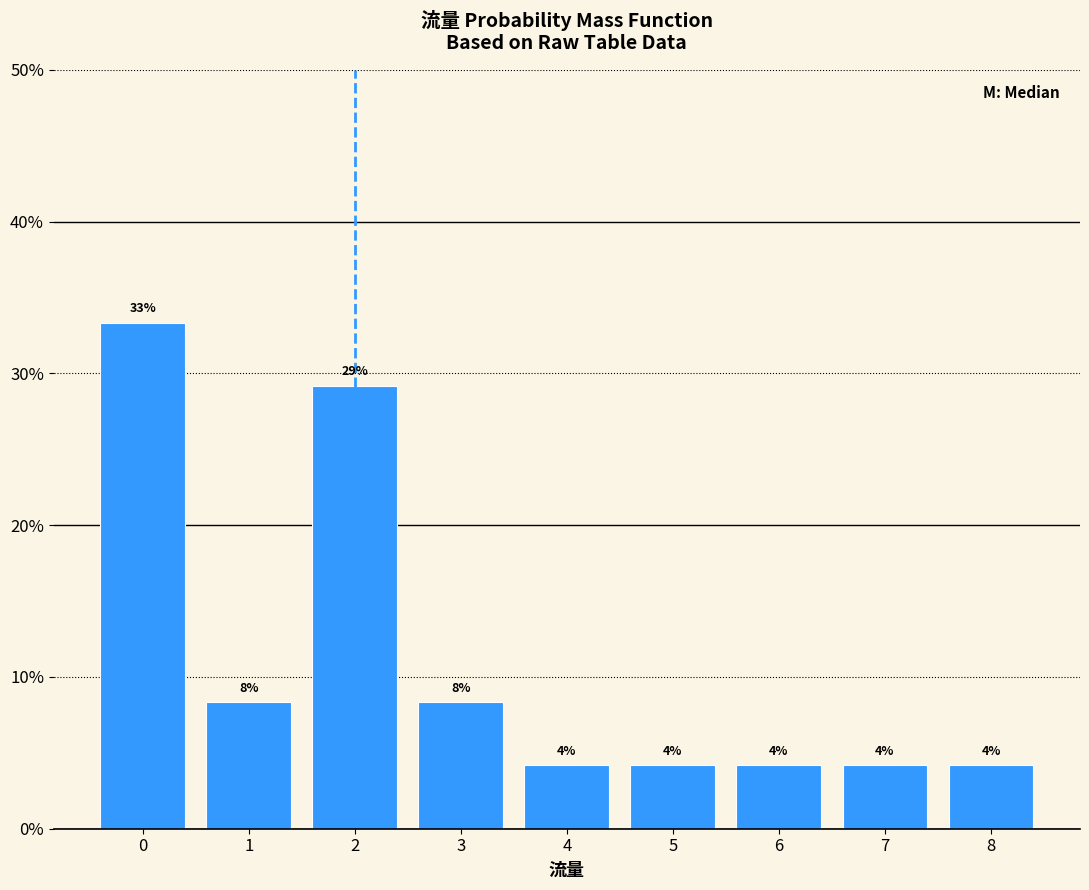

Are the bars horizontal?

No